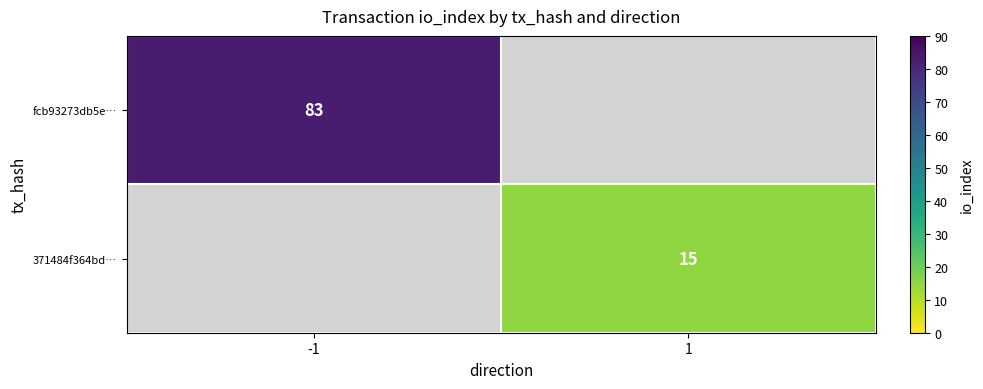

True or false: 371484f364bd… has a value of 15 at 1.

True